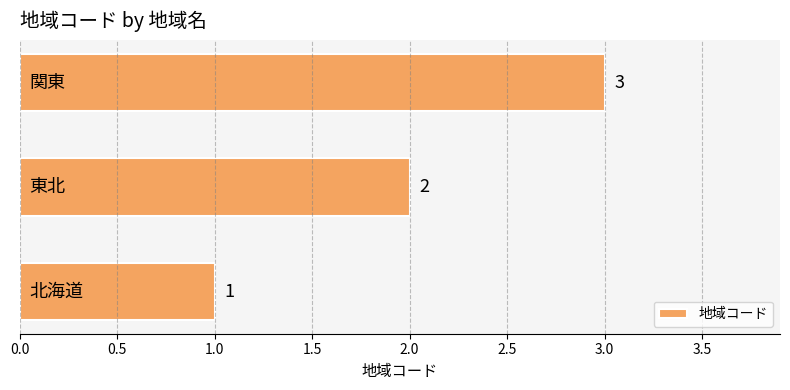

What is the smallest value displayed?

1